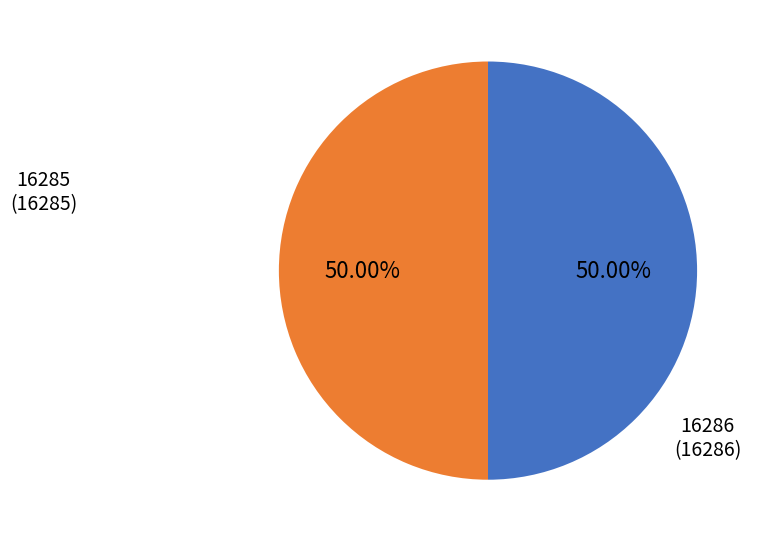

What is the ratio of the value at 16286 to the value at 16285?

1.0